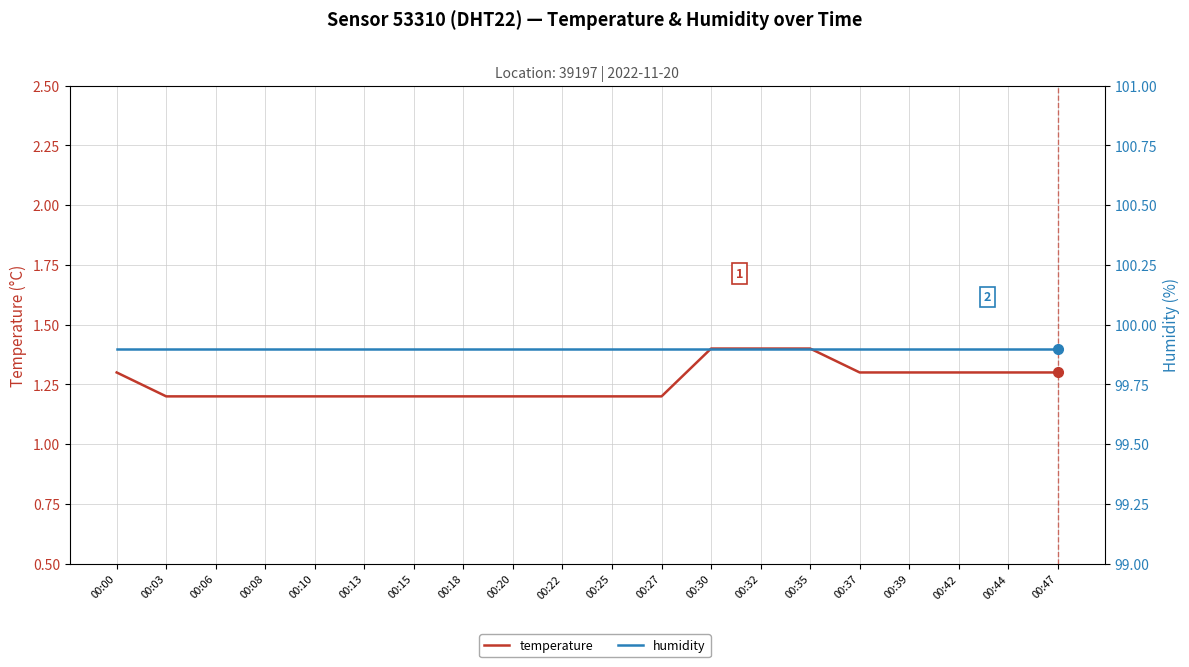

Rank the series at 00:37 from highest to lowest value.

humidity, temperature